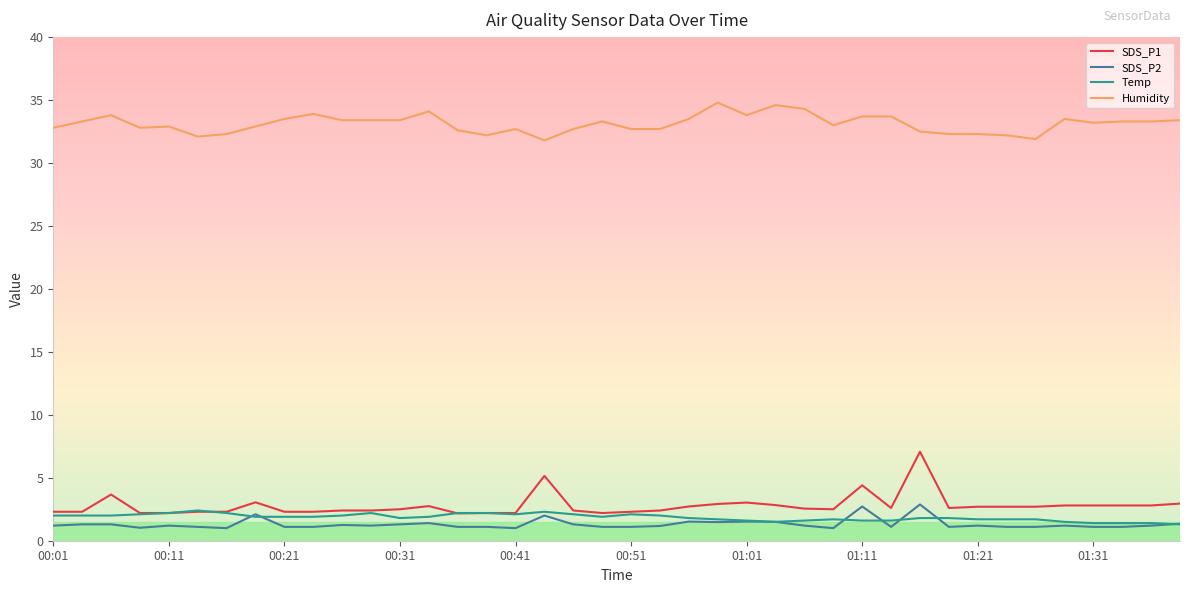

What is the highest value of the Temp series?

2.4